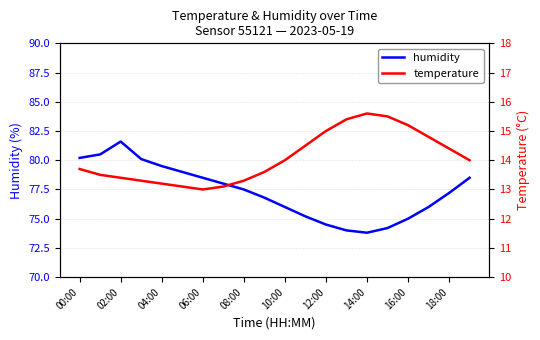

Where does the humidity series first go above 77?

00:00